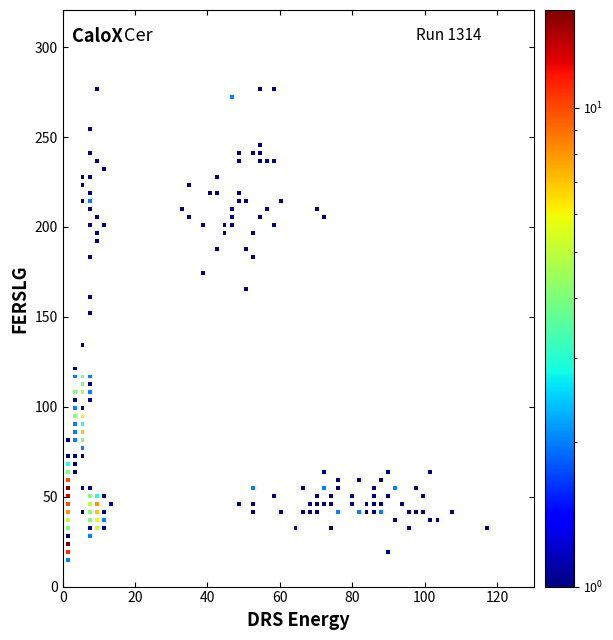

What is the range of Y values (max minus min)?

261.8